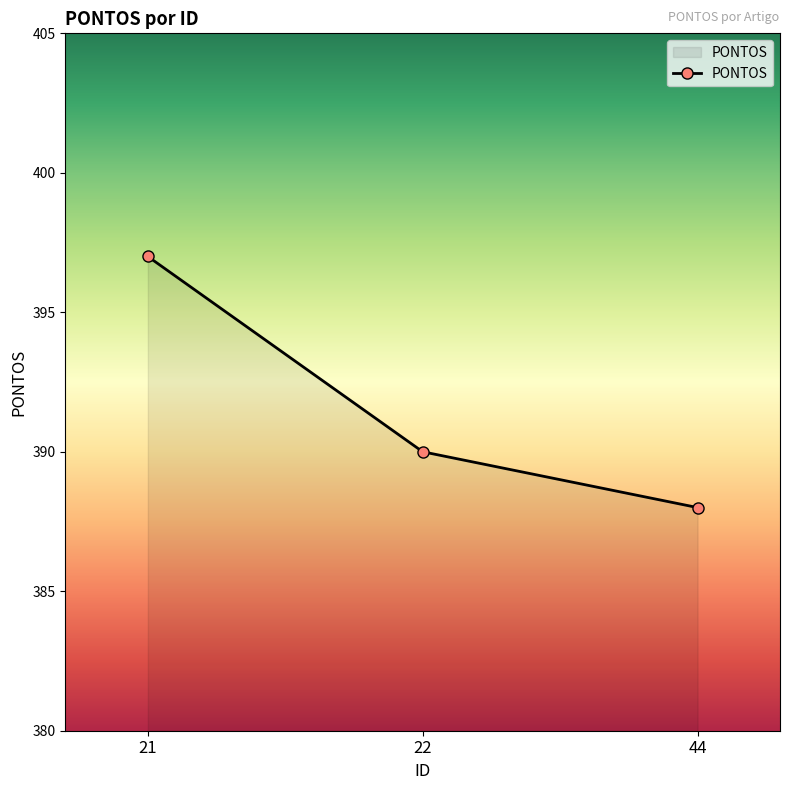

What is the difference between the values at 44 and 22?

2